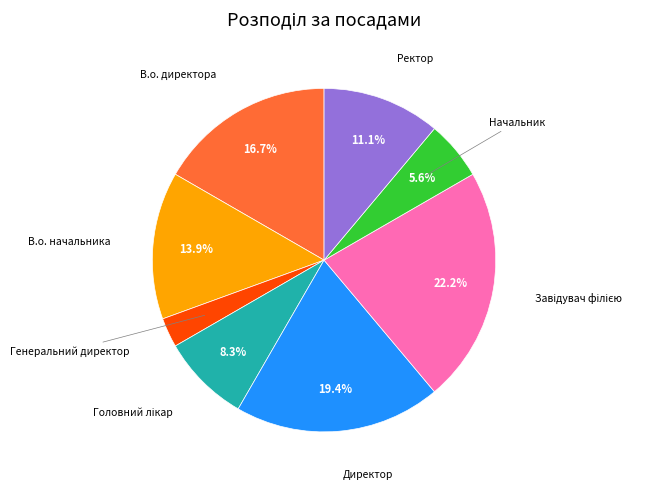

Is there any slice that represents more than half of the pie?

No